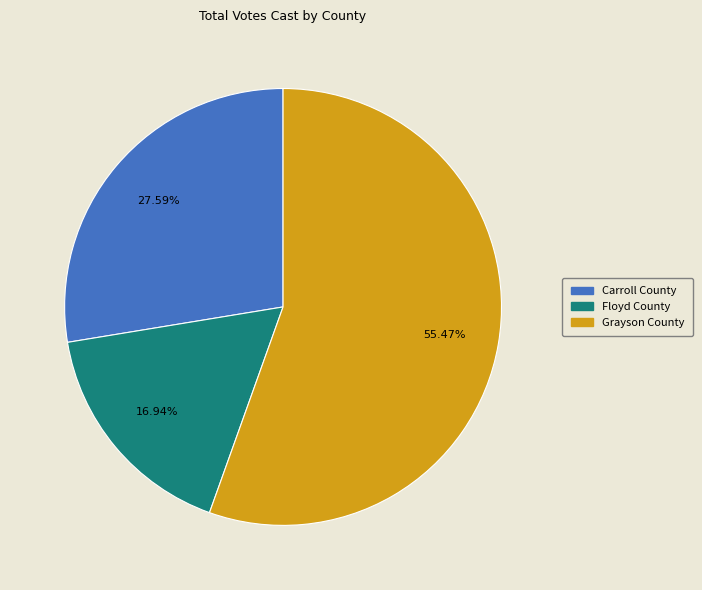

To the nearest percent, what is the average slice percentage?

33%